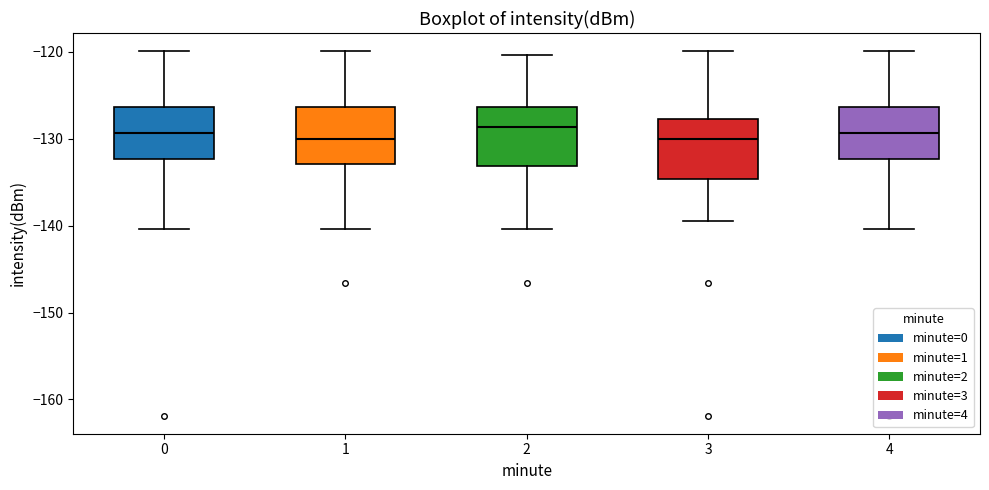

Where is the upper edge of the box at x = 1 on the y-axis? The values are not printed on the chart, so give them approximately, as read against the axis.

-126